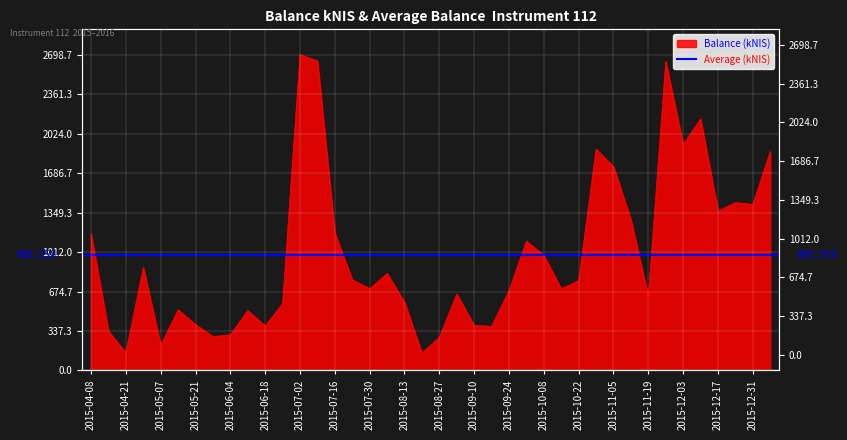

What is the value of the 37th point from the left?

1360.7